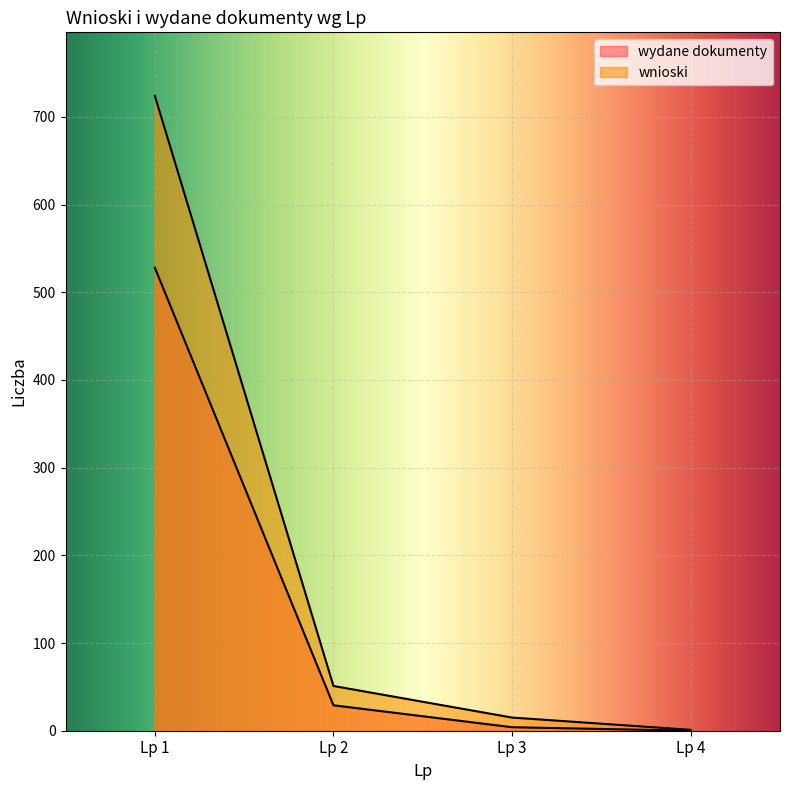

True or false: wydane dokumenty has more than 1 points higher than both neighbors.

False